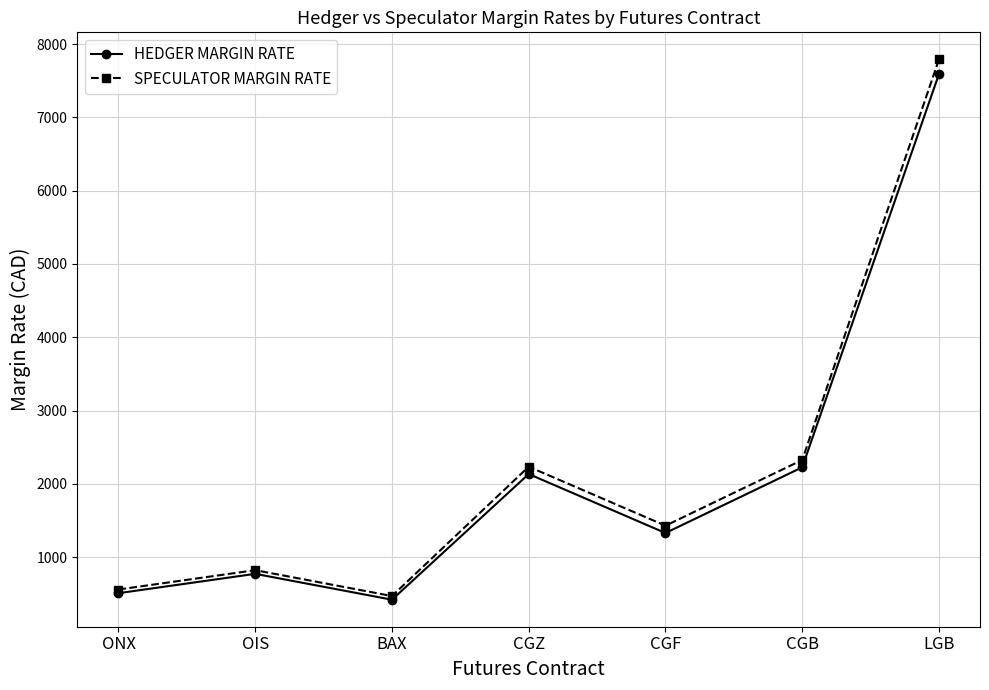

Where is HEDGER MARGIN RATE nearest to the value 4005?

CGB